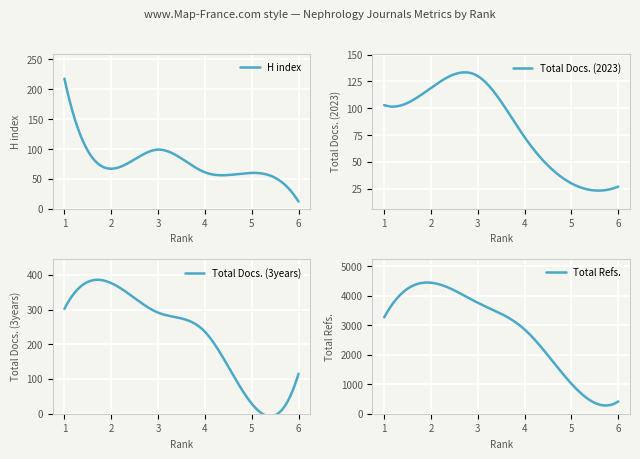

Where is Total Refs. nearest to the value 2425?

4